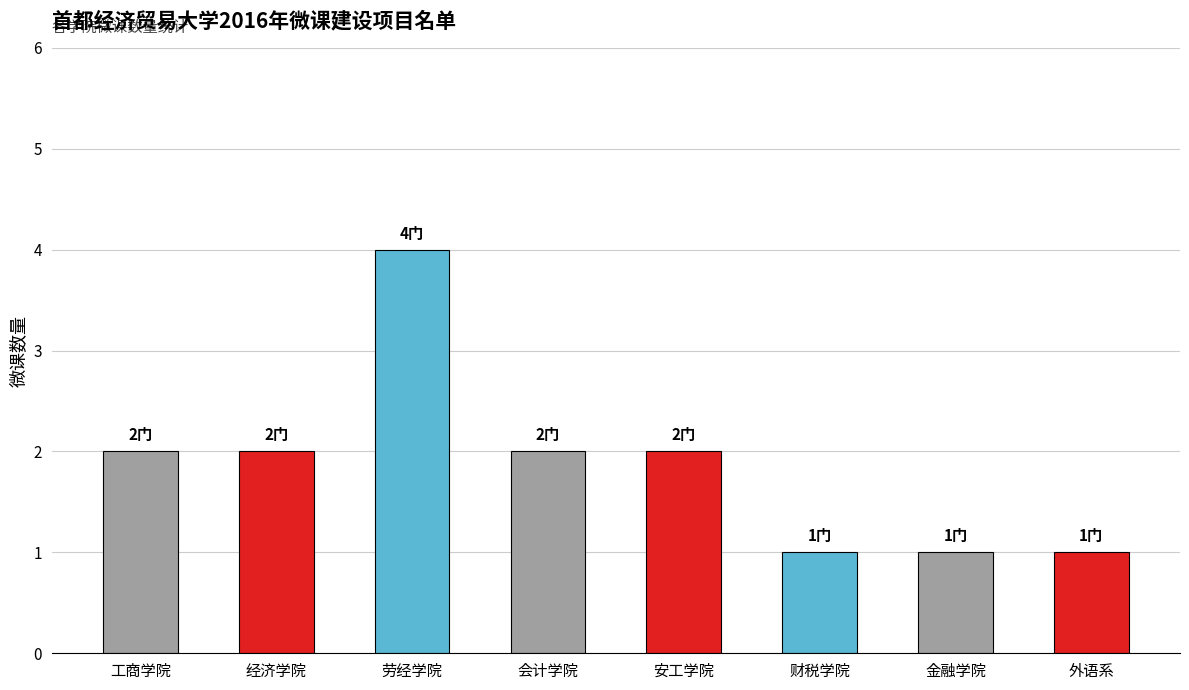

Rank the categories by value from lowest to highest.

财税学院, 金融学院, 外语系, 工商学院, 经济学院, 会计学院, 安工学院, 劳经学院